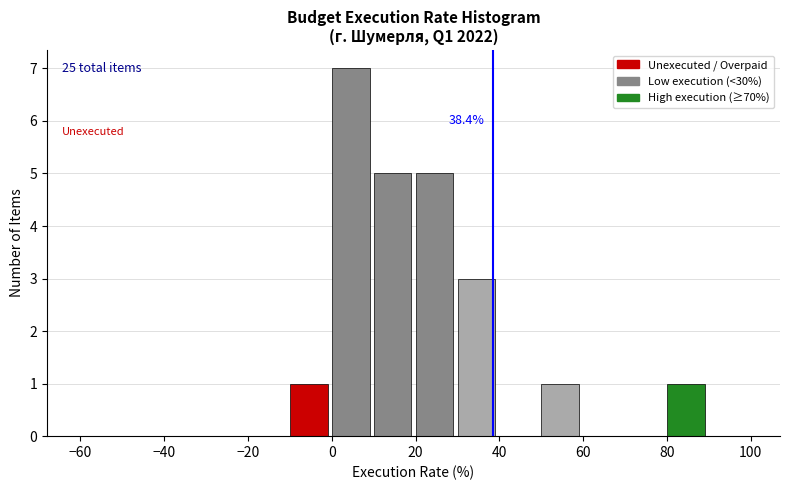

Over which range of the x-axis is the bar tallest?

0 to 10